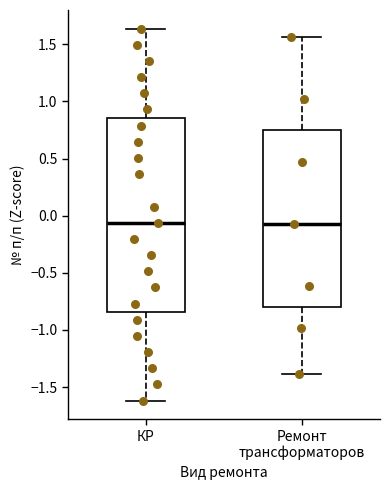

Reading left to right, read every box against the y-axis: the position of its median line, the range the box covers, and the ends of its whiskers. The values are not printed on the chart, so give them approximately, as read against the axis.

КР: median -0.05, box -0.85 to 0.85, whiskers -1.60 to 1.65
Ремонт трансформаторов: median -0.05, box -0.80 to 0.75, whiskers -1.40 to 1.55